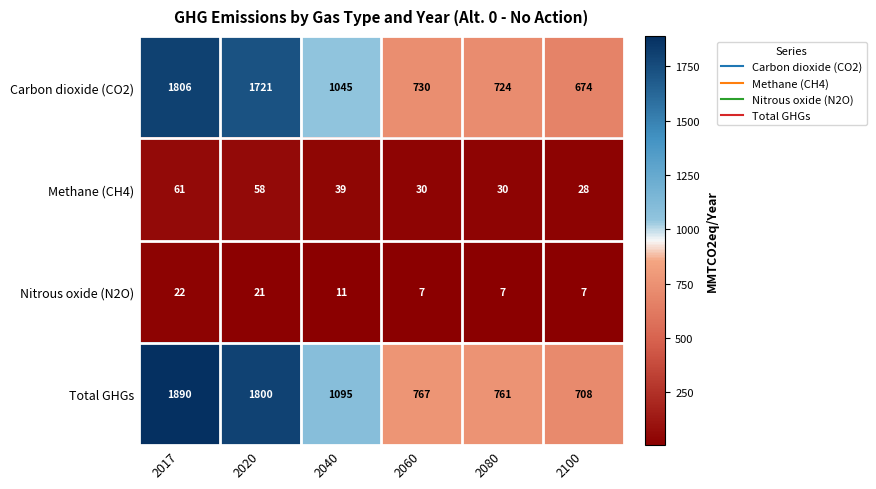

Which series changed the most between 2017 and 2080?

Total GHGs